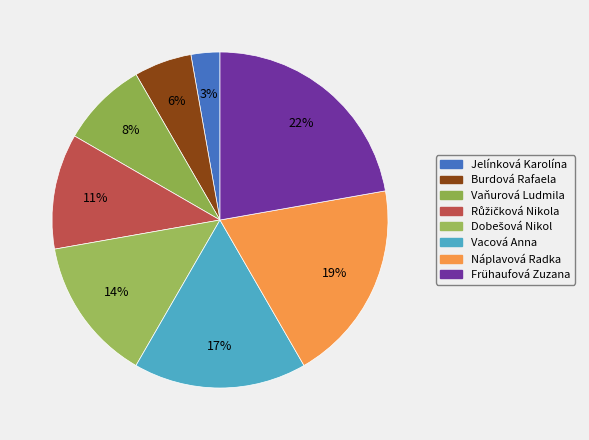

What is the largest slice in the pie chart?

Frühaufová Zuzana